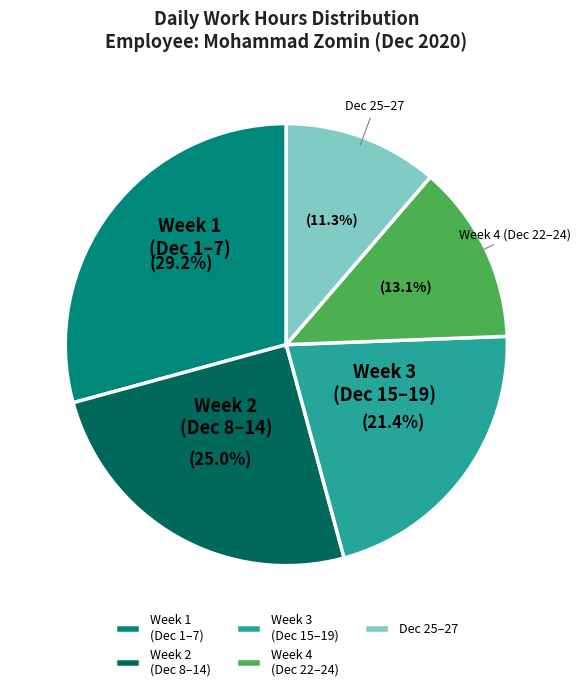

Which category has the biggest portion of the pie?

Week 1 (Dec 1–7)